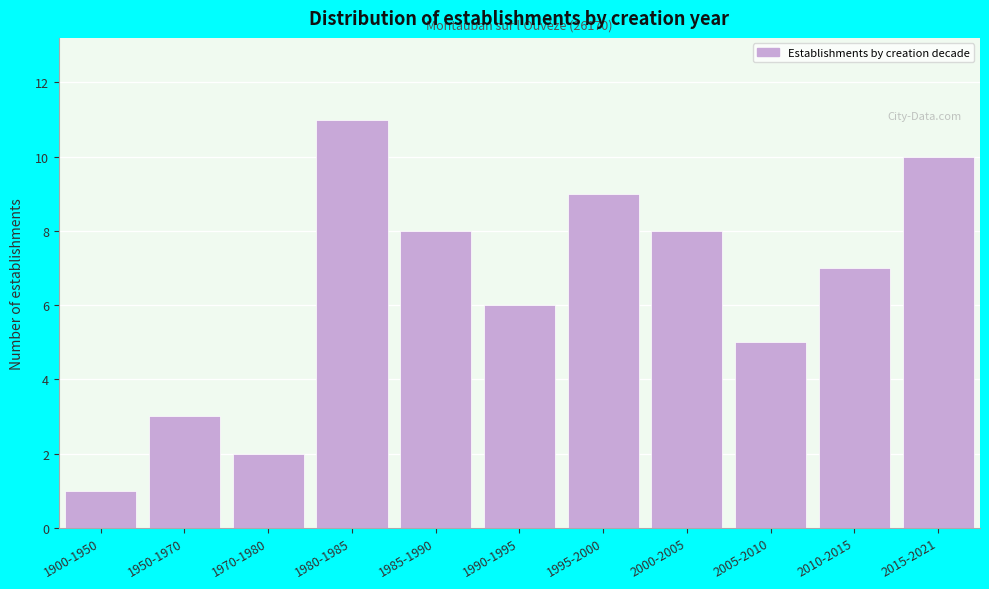

Reading left to right, extract all data points from this chart.

1	3	2	11	8	6	9	8	5	7	10